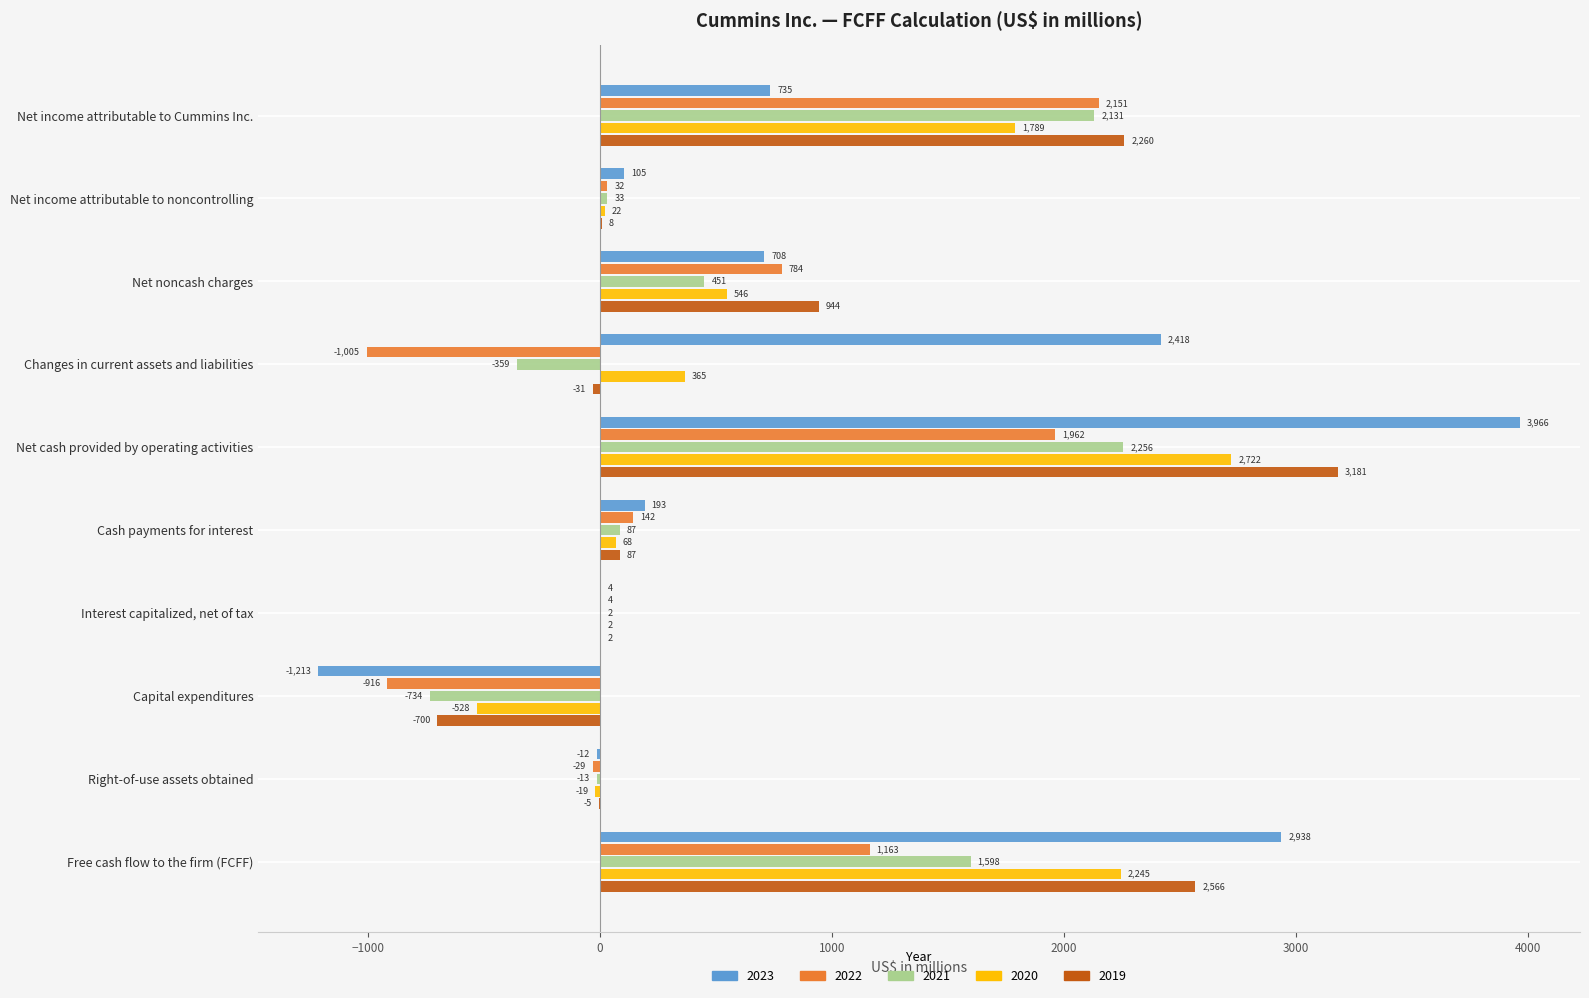

What is the sum of the 2023 values at Net income attributable to Cummins Inc. and Free cash flow to the firm (FCFF)?

3673